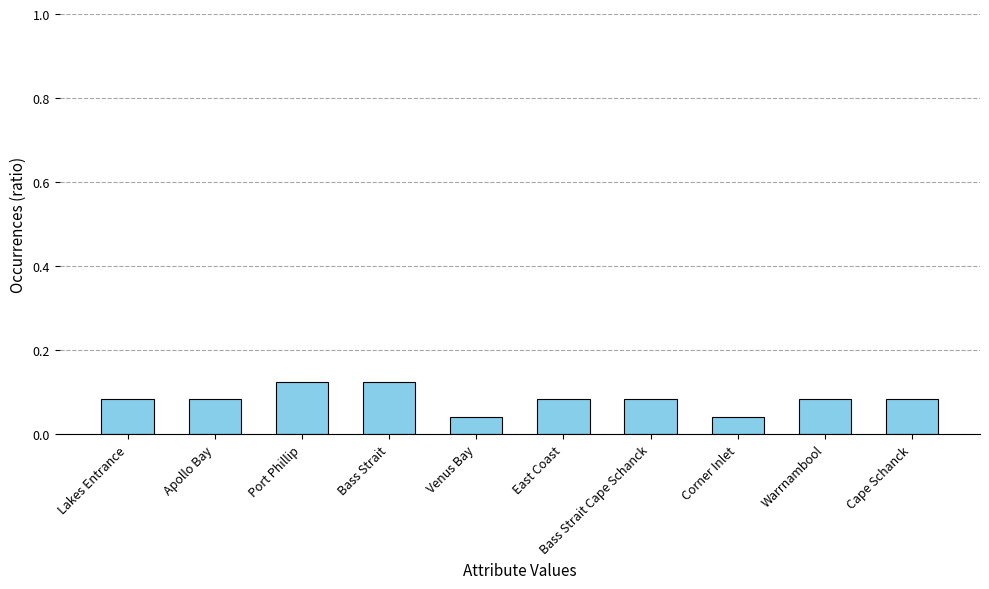

What is the sum of the values at Apollo Bay and Cape Schanck?

0.2